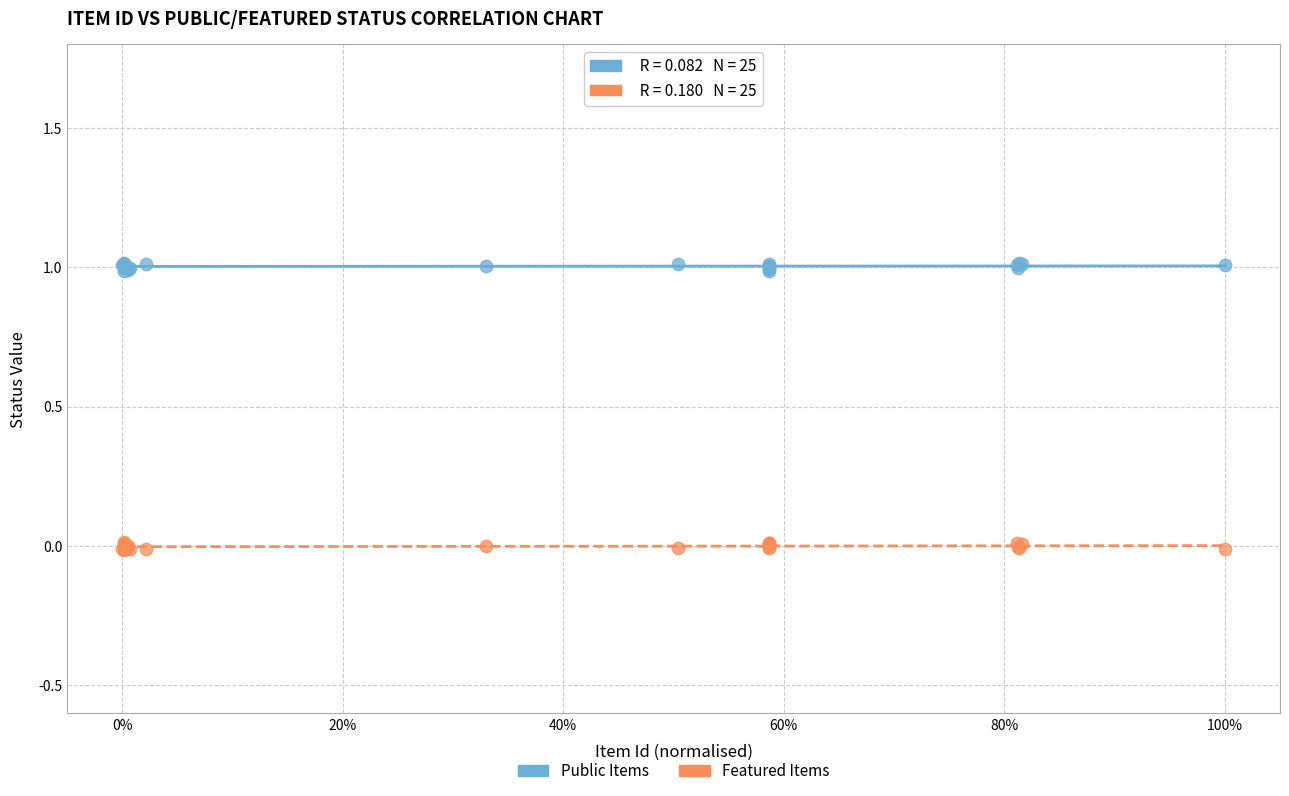

Which series contains the highest Y value?

Public Items